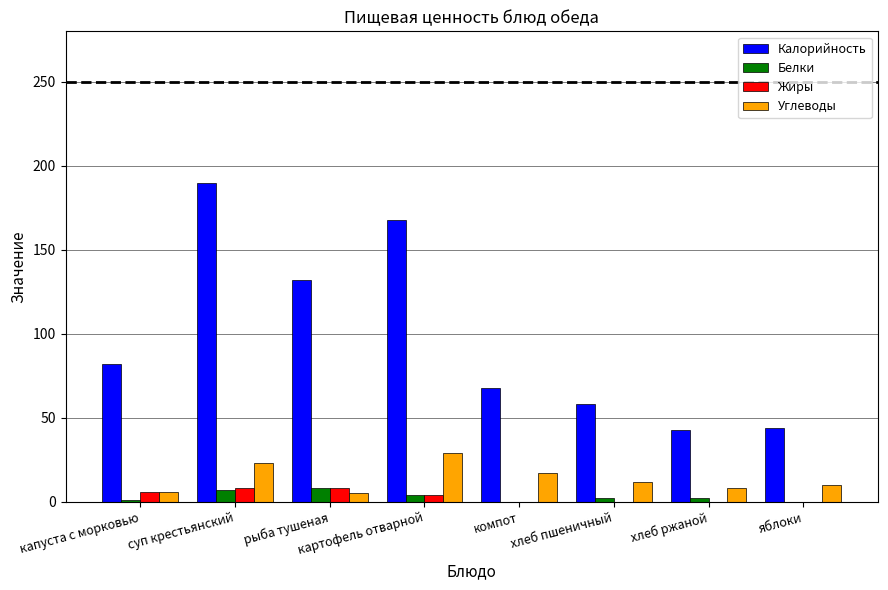

Which series has the largest total across all categories?

Калорийность